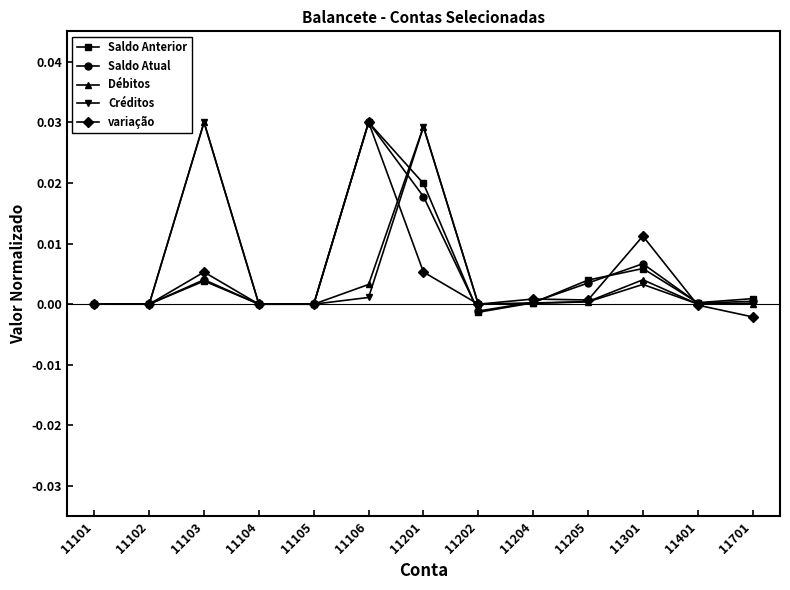

The Saldo Atual series shows 0.0 at 11205. True or false?

True